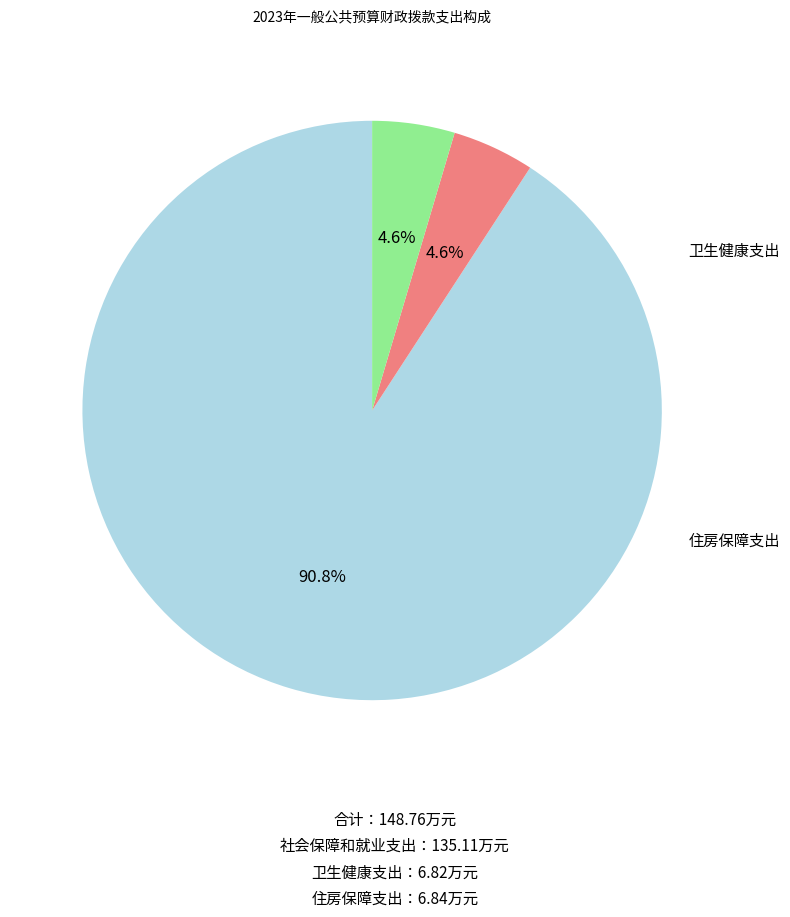

How many segments does this pie chart have?

3